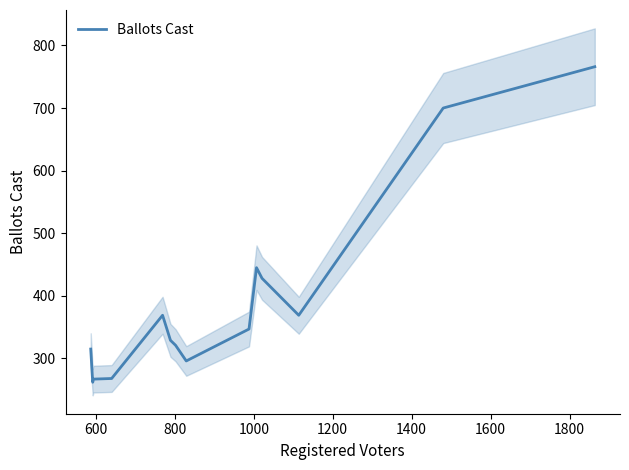

What is the average value?

392